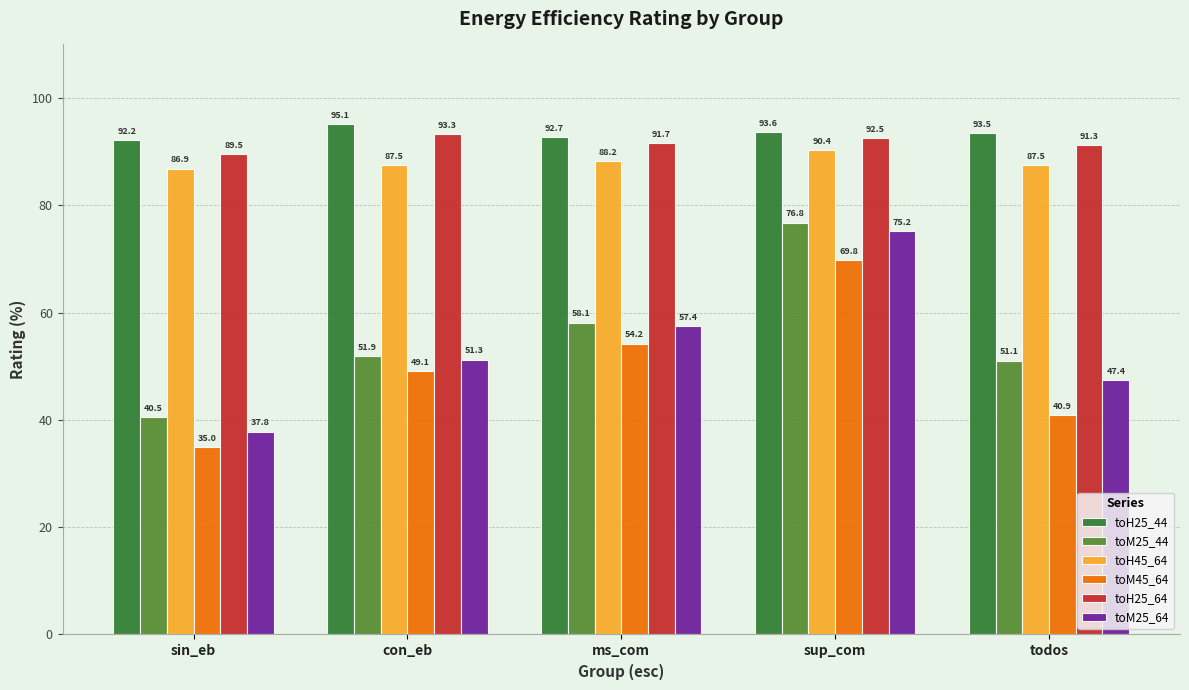

What is the maximum value shown in the chart?

95.1